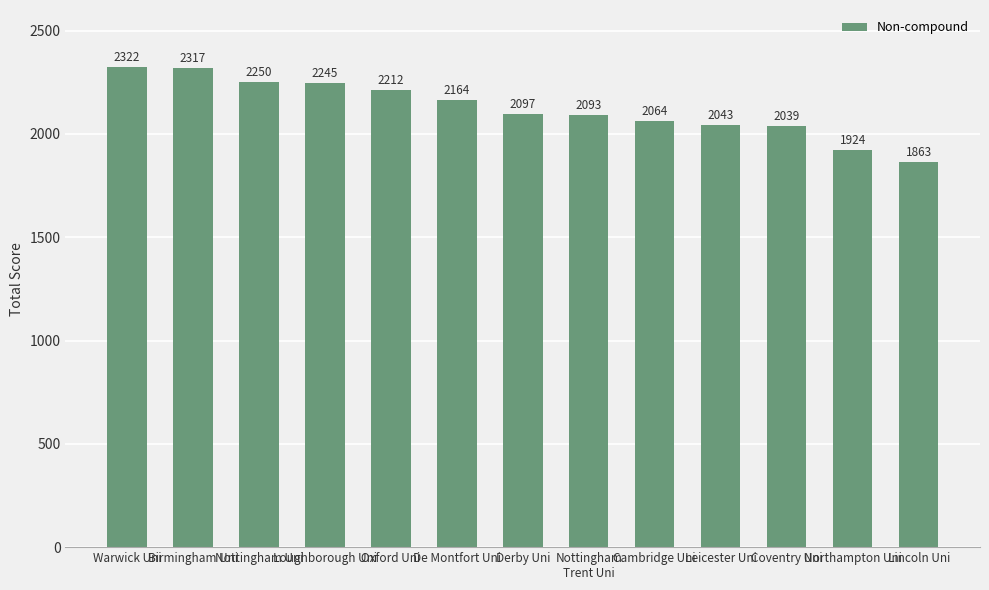

List the labels in order of value, largest first.

Warwick Uni, Birmingham Uni, Nottingham Uni, Loughborough Uni, Oxford Uni, De Montfort Uni, Derby Uni, Nottingham
Trent Uni, Cambridge Uni, Leicester Uni, Coventry Uni, Northampton Uni, Lincoln Uni